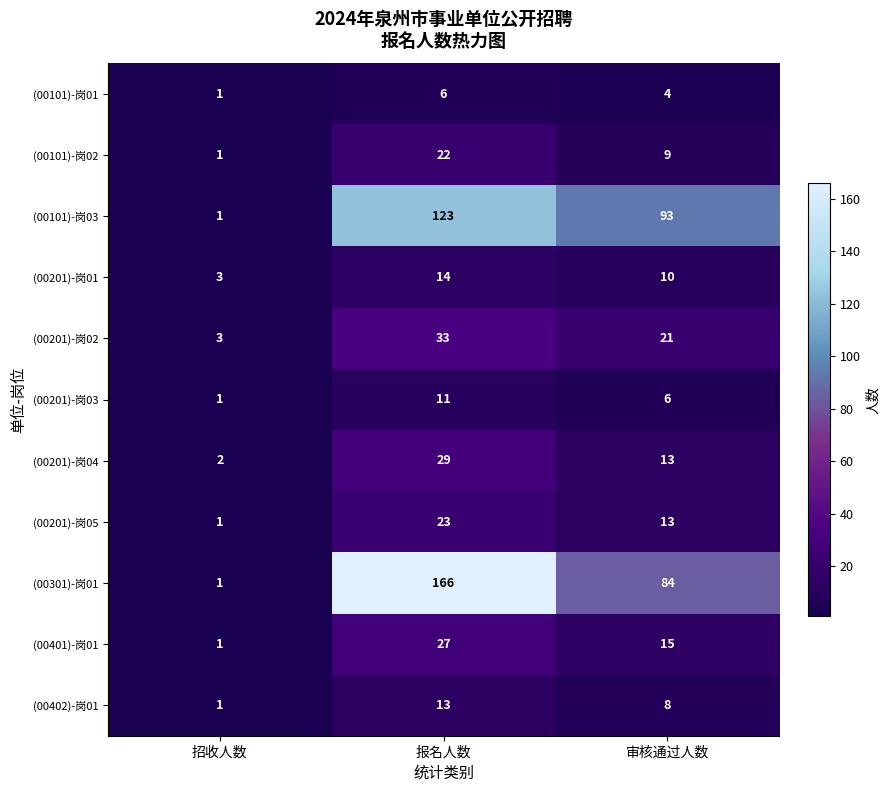

What is the sum of all (00101)-岗03 values?

217